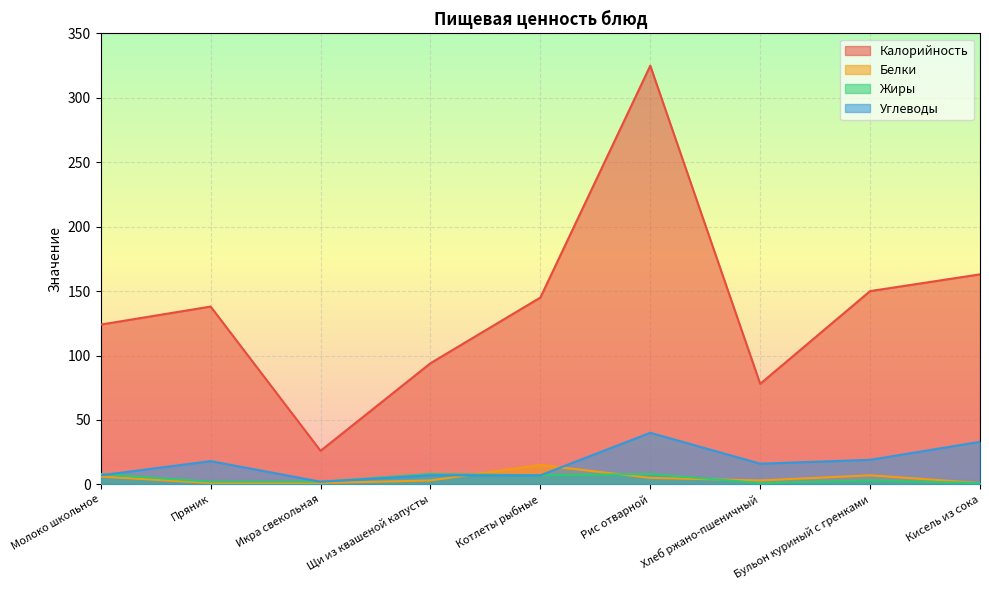

Reading right to left, list all the values displayed in this chart.

Калорийность: 163	150	78	325	145	94	26	138	124
Белки: 1	7	3	5	15	3	1	1	6
Жиры: 1	3	1	8	7	8	2	2	8
Углеводы: 33	19	16	40	7	7	2	18	7